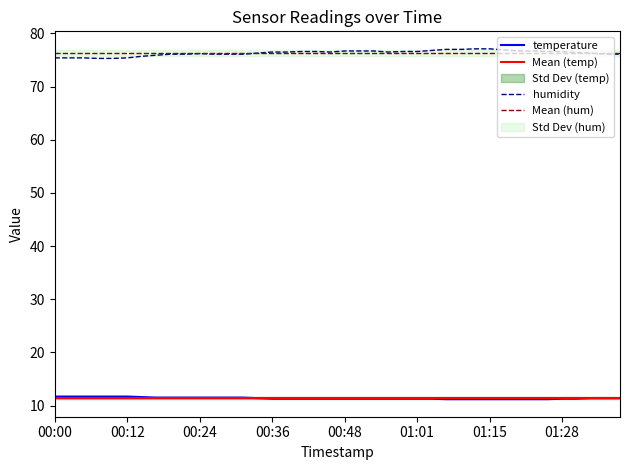

At which category does humidity reach its first local peak?

00:24